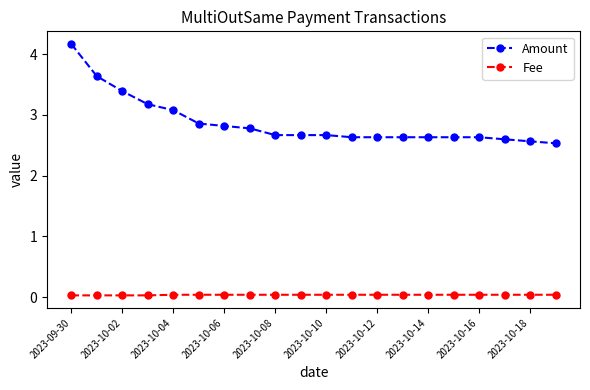

True or false: Fee and Amount cross at least once.

False